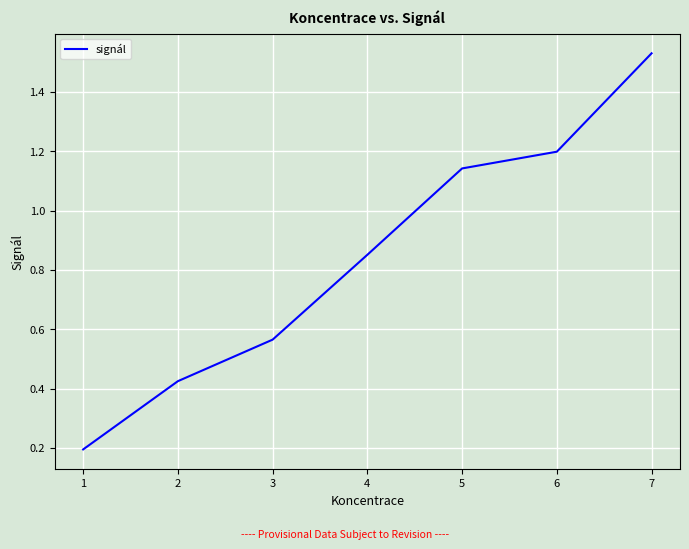

Count the values in the range 0 to 1.

4